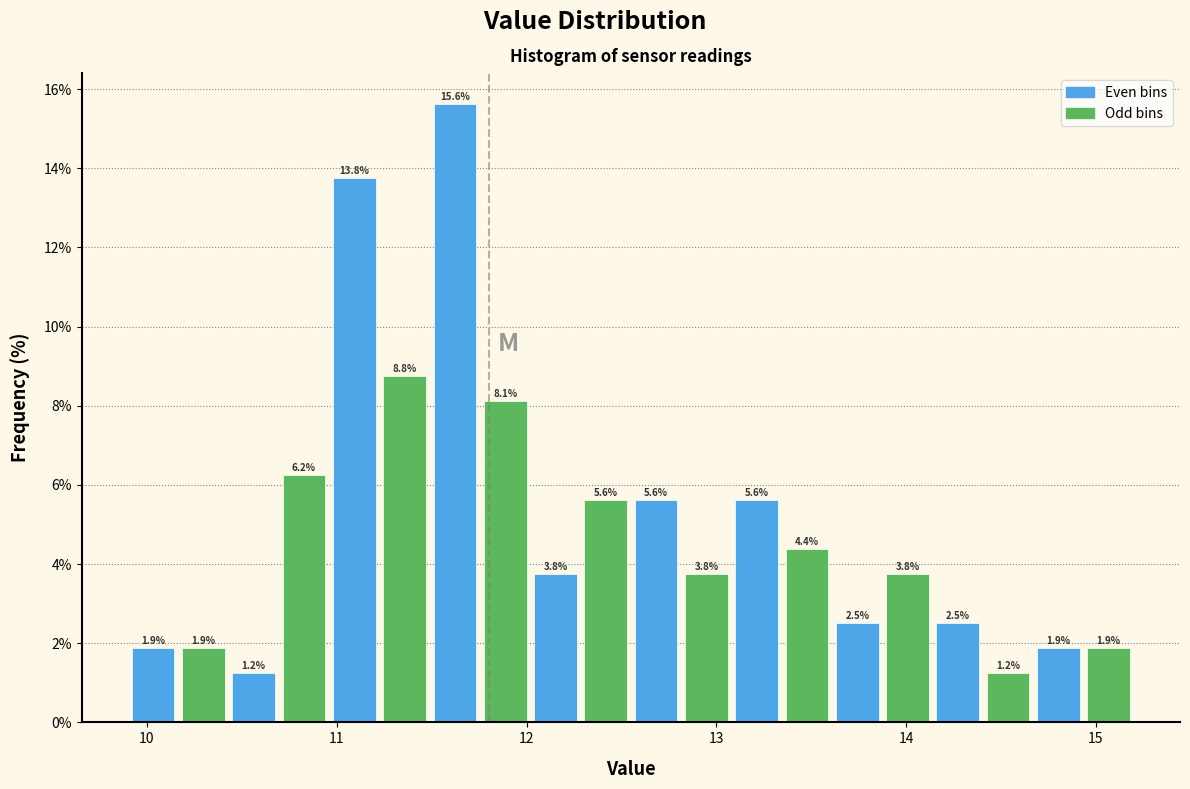

Read against the x-axis, roughly where is the centre of the tallest bar?

11.6